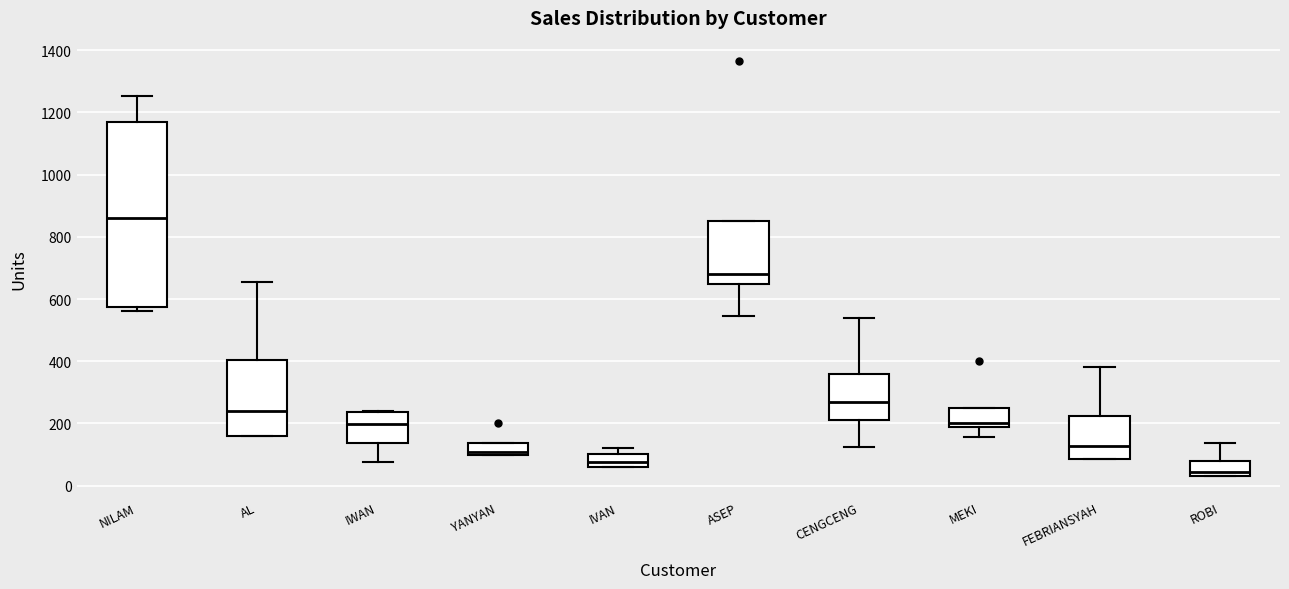

Reading left to right, transcribe this box plot: for each box, give where its median line is, the range the box spans, and where its two whiskers end, as read against the y-axis. The values are not printed on the chart, so give them approximately, as read against the axis.

NILAM: median 860, box 580 to 1160, whiskers 560 to 1260
AL: median 240, box 160 to 400, whiskers 160 to 660
IWAN: median 200, box 140 to 240, whiskers 80 to 240
YANYAN: median 100 (just above the box's lower edge), box 100 to 140, whiskers 100 to 140
IVAN: median 80, box 60 to 100, whiskers 60 to 120
ASEP: median 680, box 640 to 860, whiskers 540 to 860
CENGCENG: median 280, box 220 to 360, whiskers 120 to 540
MEKI: median 200, box 180 to 260, whiskers 160 to 260
FEBRIANSYAH: median 120, box 80 to 220, whiskers 80 to 380
ROBI: median 40 (just above the box's lower edge), box 40 to 80, whiskers 40 to 140